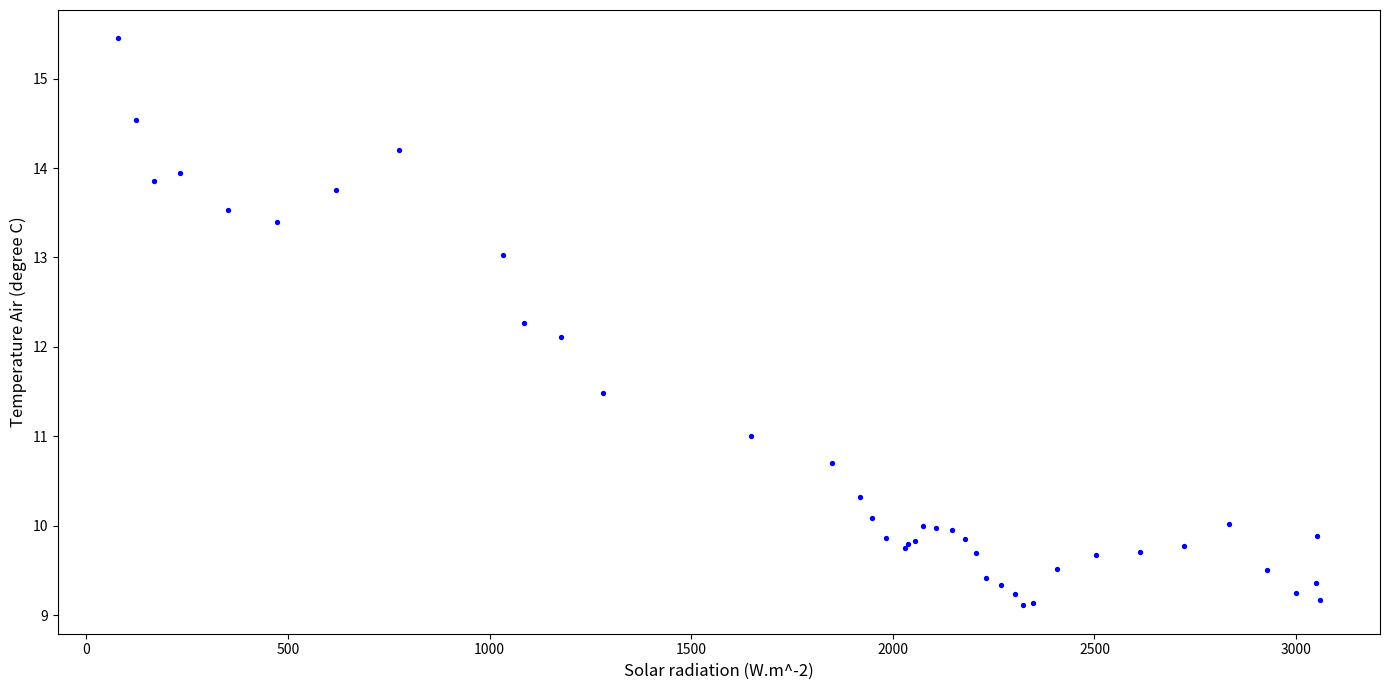

What Y value in the scatter plot is closest to 12?

12.1